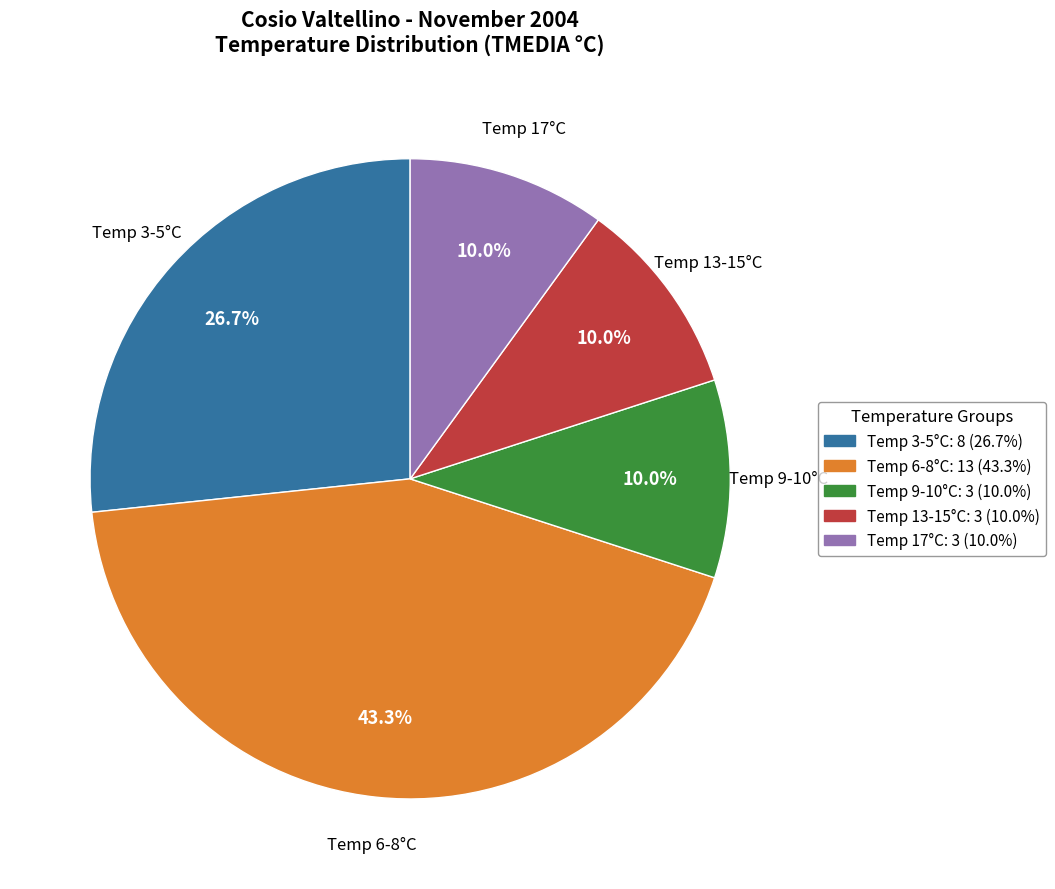

Does any single category account for the majority?

No